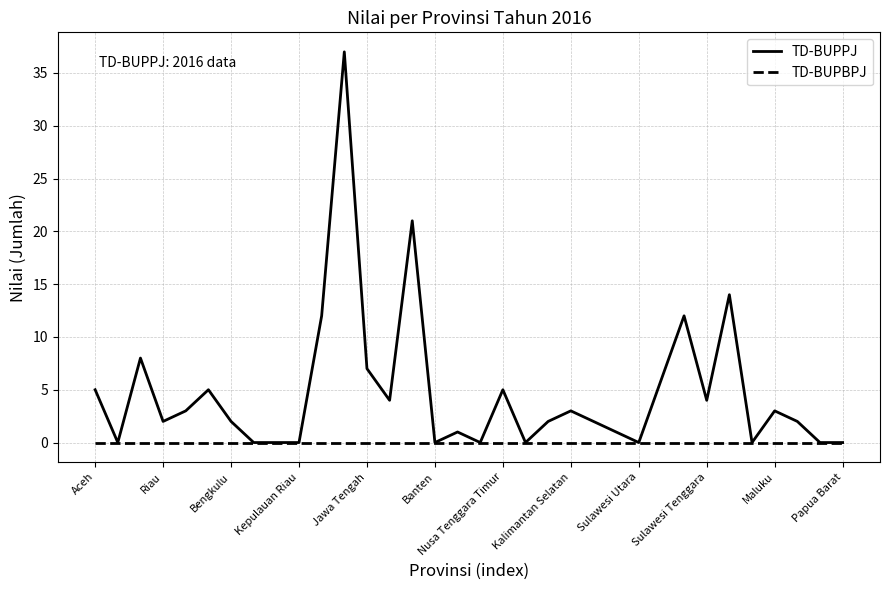

Does the chart display data point markers on the line(s)?

No